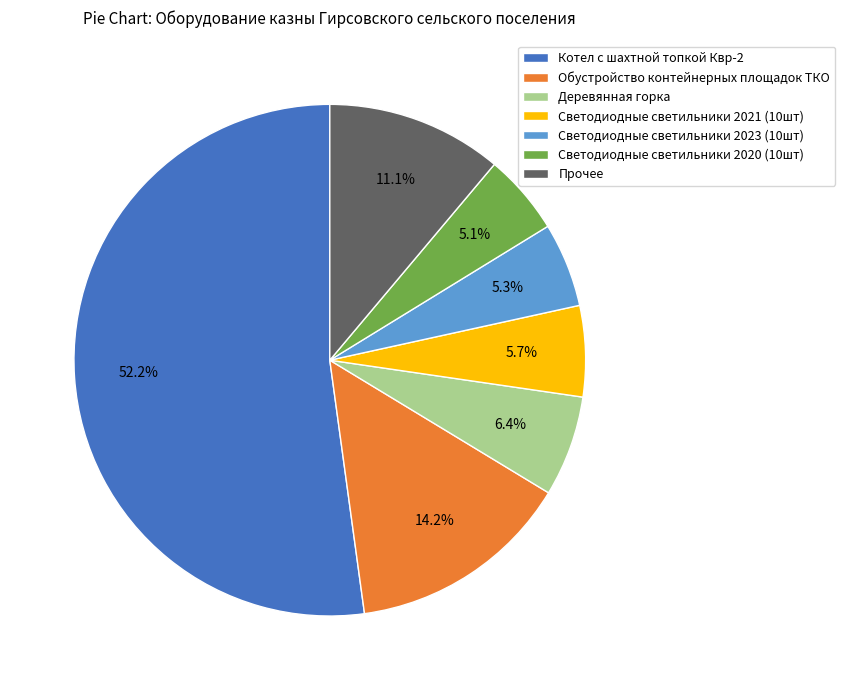

What is the total percentage of Светодиодные светильники 2023 (10шт) and Котел с шахтной топкой Квр-2?

57.5%